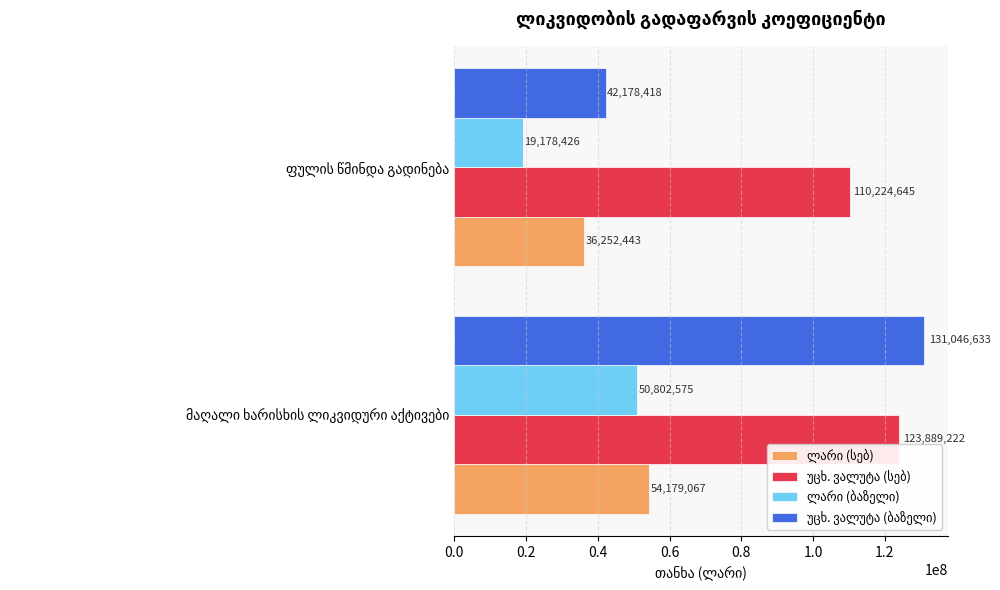

What is the greatest value displayed?

131046632.5